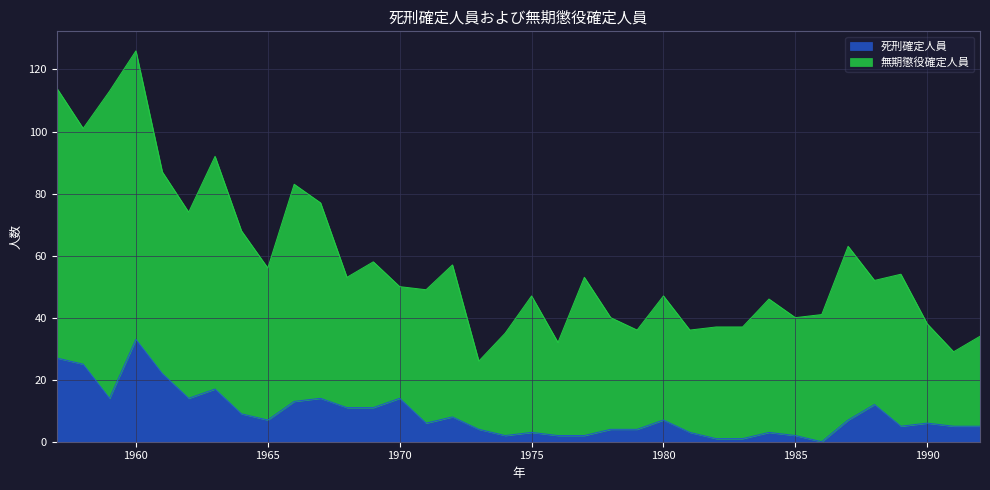

At which category does the chart reach its peak across all series?

1960